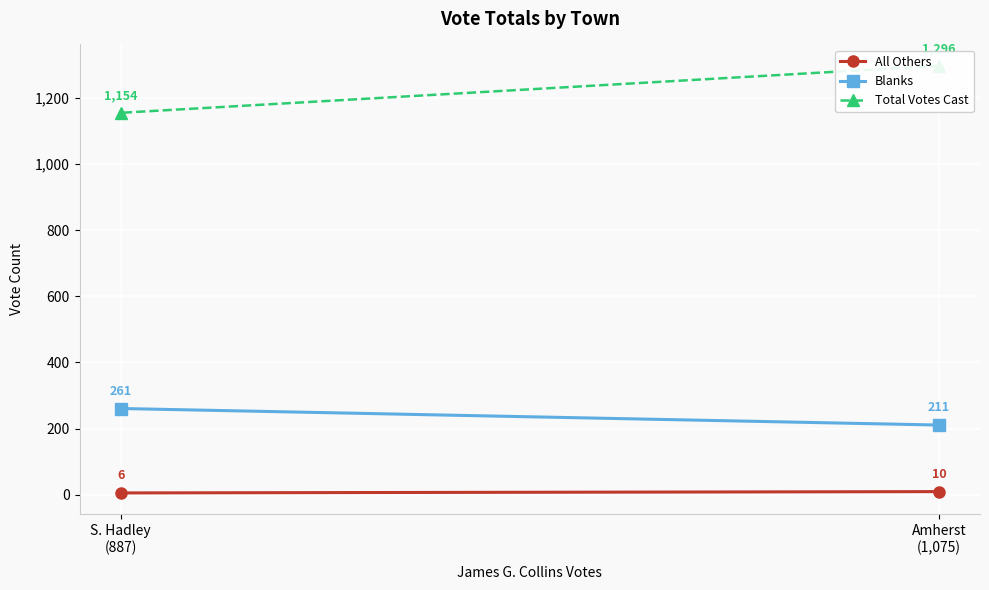

What is the total value across all series at S. Hadley
(887)?

1421